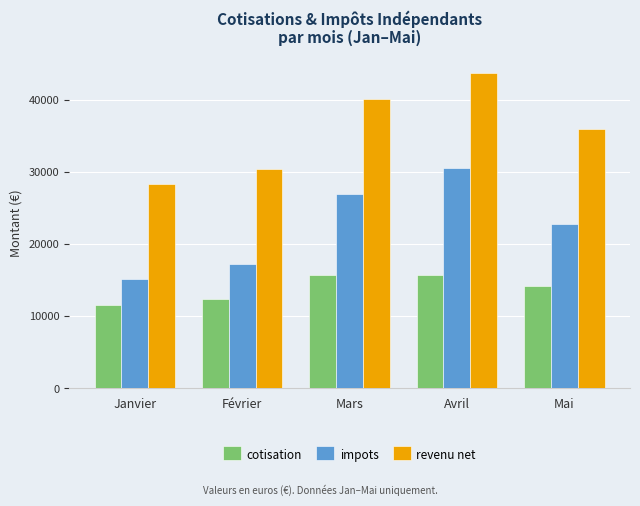

What is the label of the 1st bar from the right?

Mai